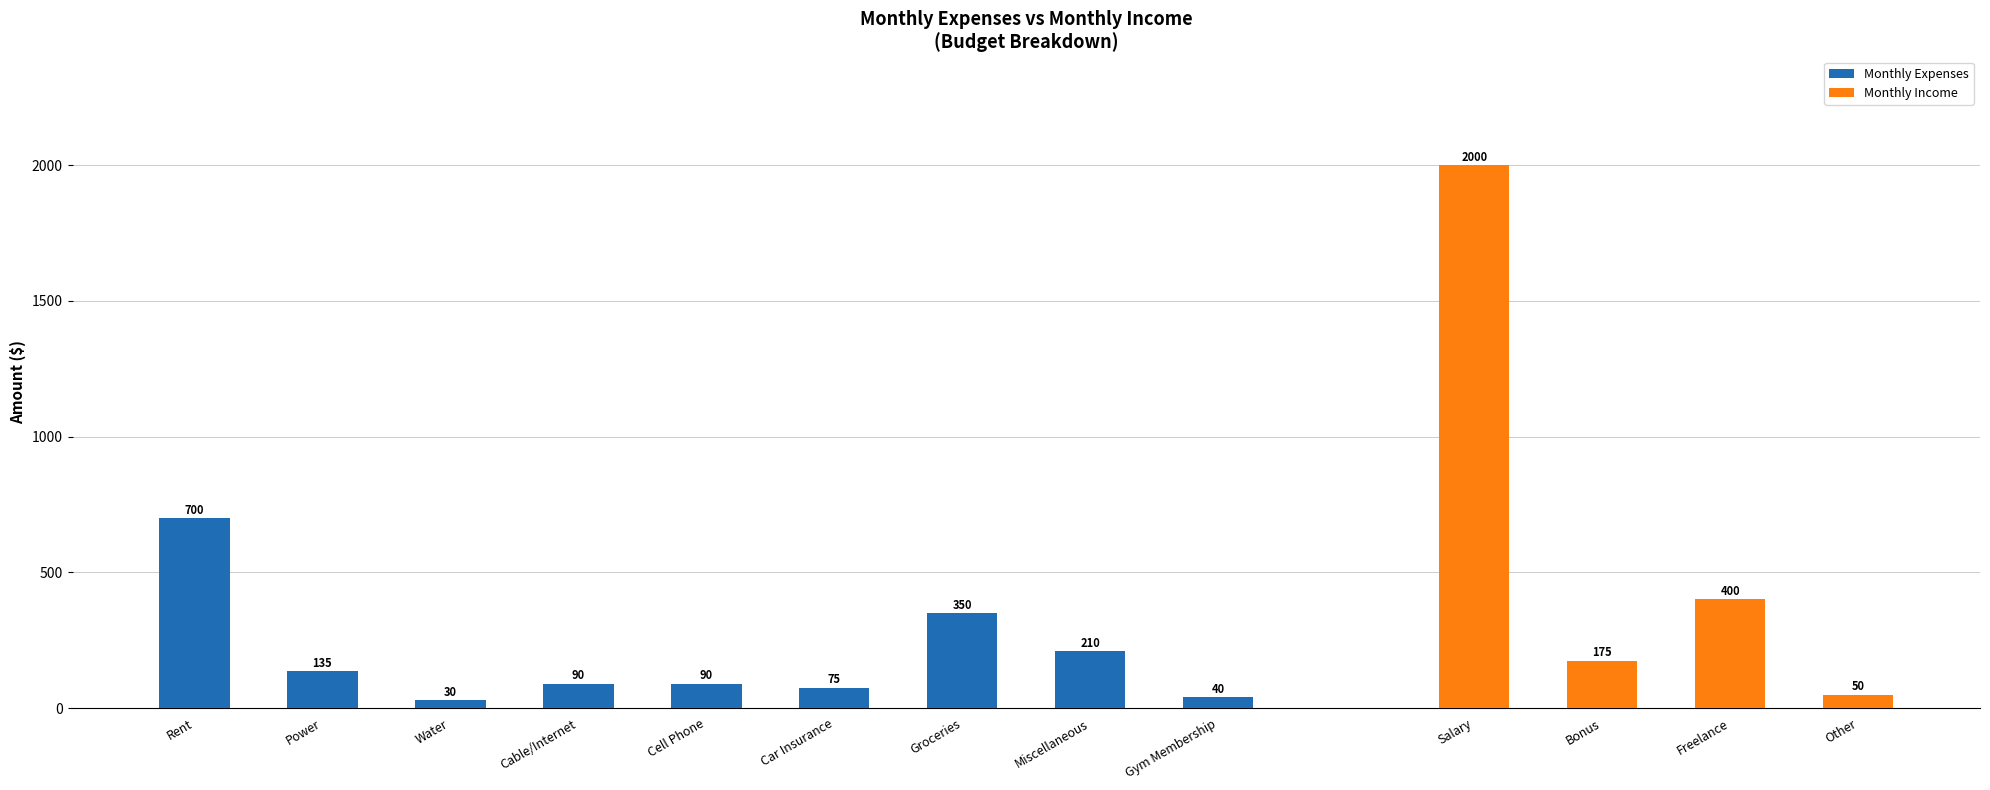

What is the approximate value of Monthly Expenses at Water?

30